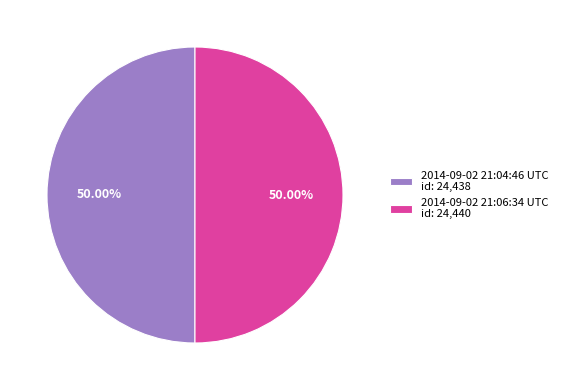

Do 2014-09-02 21:06:34 UTC id: 24,440 and 2014-09-02 21:04:46 UTC id: 24,438 together represent more than half of the pie?

Yes